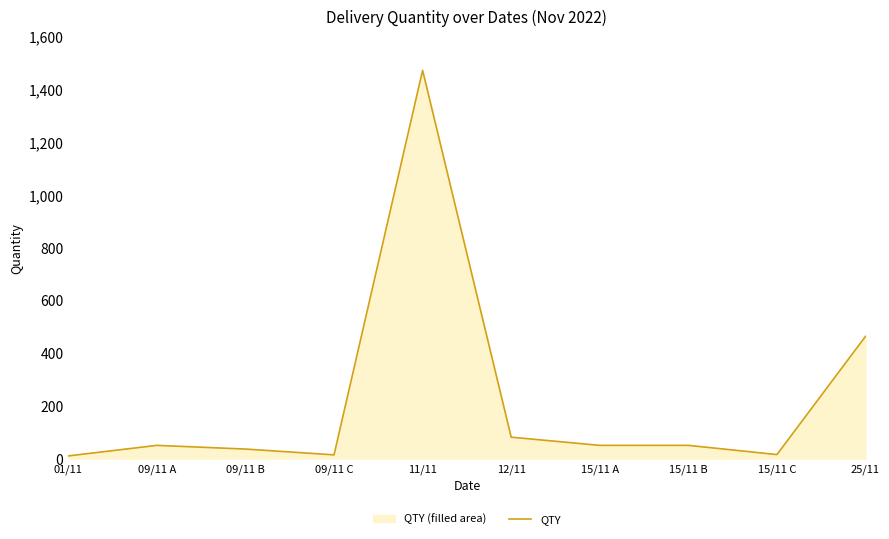

The value at 25/11 is 463. True or false?

True